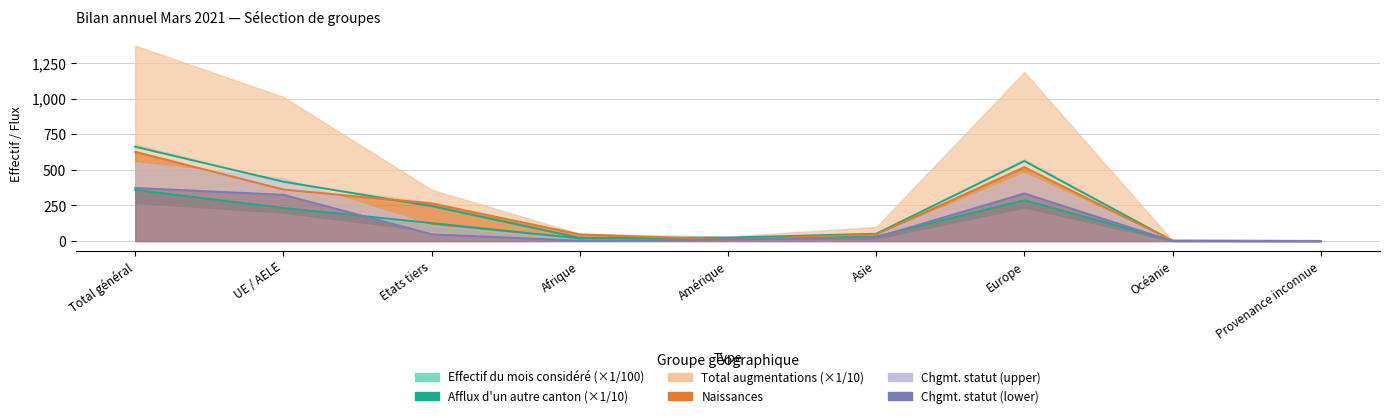

What is the value of the Effectif du mois considéré point at the 1st from the left?

662.5